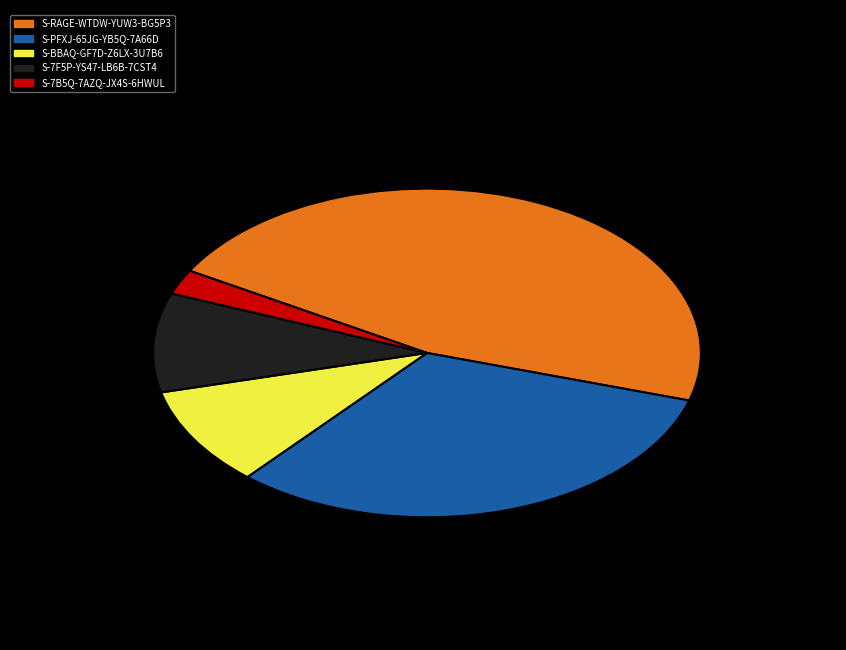

Is there a majority slice in this chart?

No